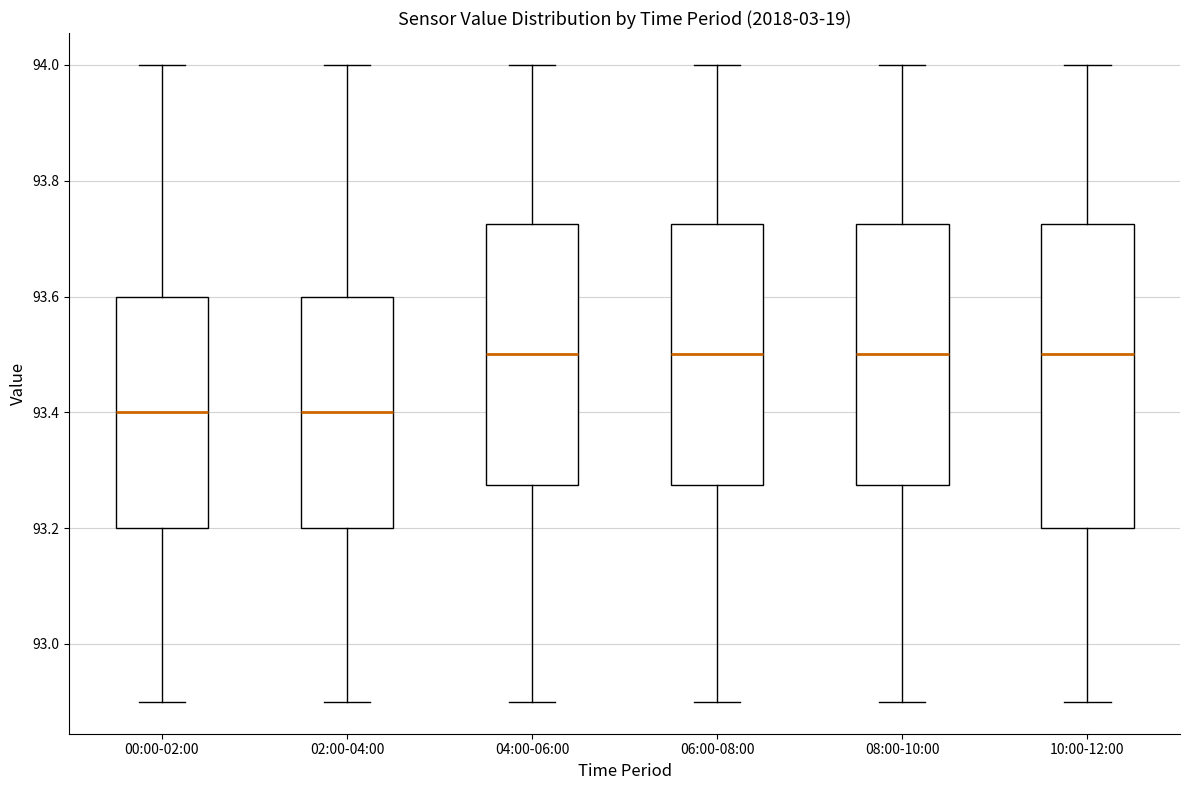

Where is the lower edge of the box for 04:00-06:00 on the y-axis? The values are not printed on the chart, so give them approximately, as read against the axis.

93.28